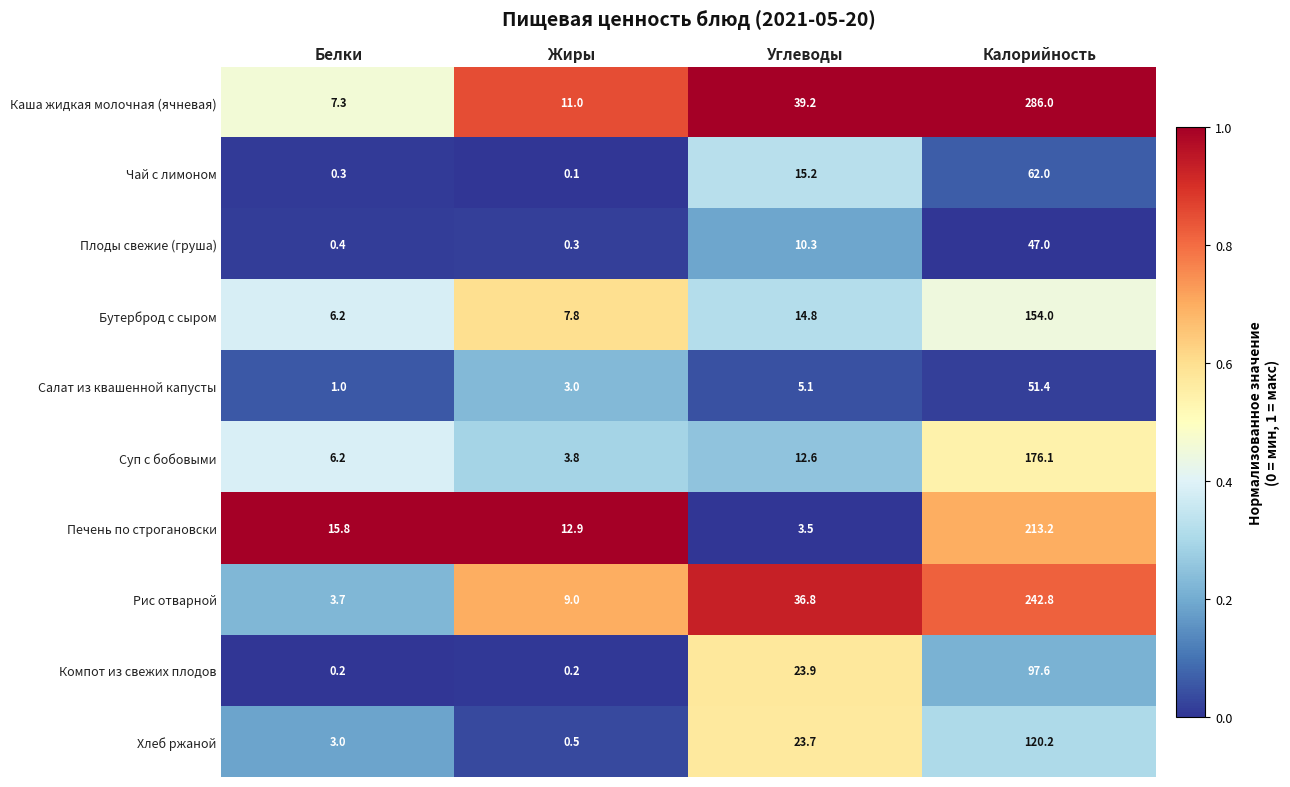

Between Углеводы and Калорийность, which series saw the biggest shift?

Каша жидкая молочная (ячневая)